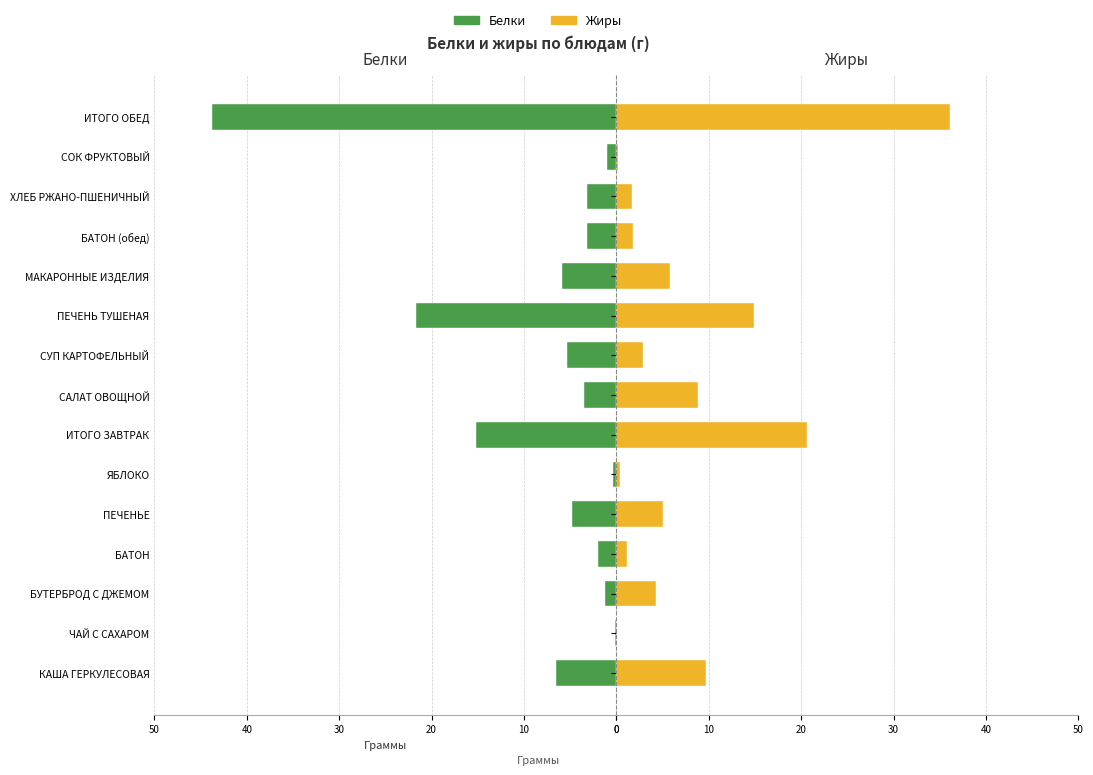

Rank the series by their maximum value, from highest to lowest.

Белки, Жиры